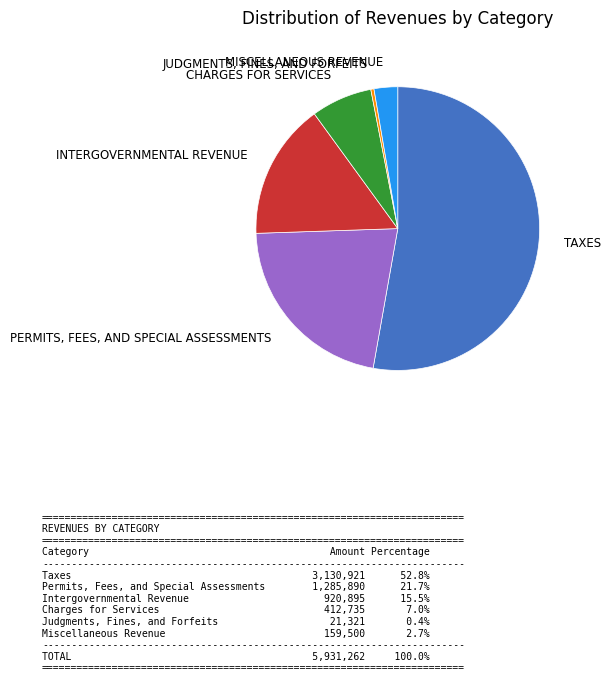

How many segments does this pie chart have?

6